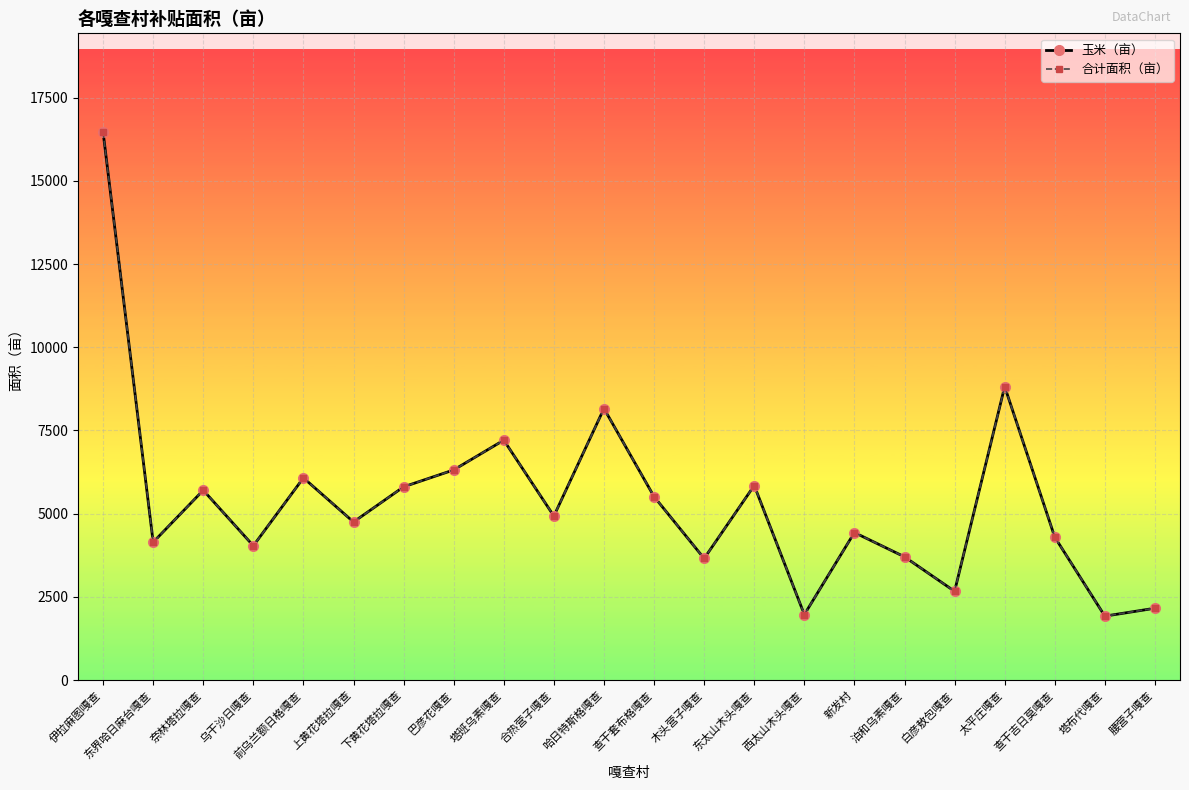

True or false: 玉米（亩） and 合计面积（亩） cross at least once.

False